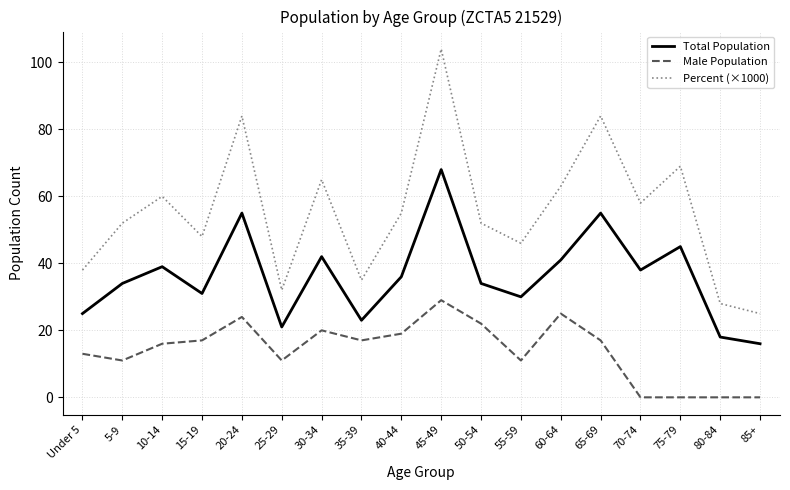

List the series in order of their peak value, highest first.

Percent (×1000), Total Population, Male Population